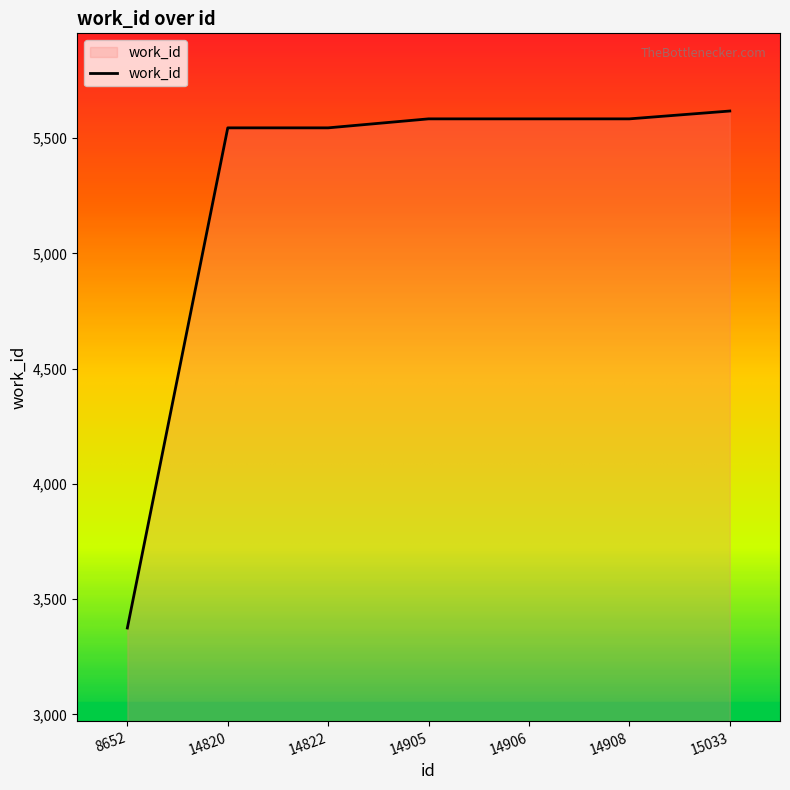

True or false: the data shows 2202 at 14906.

False